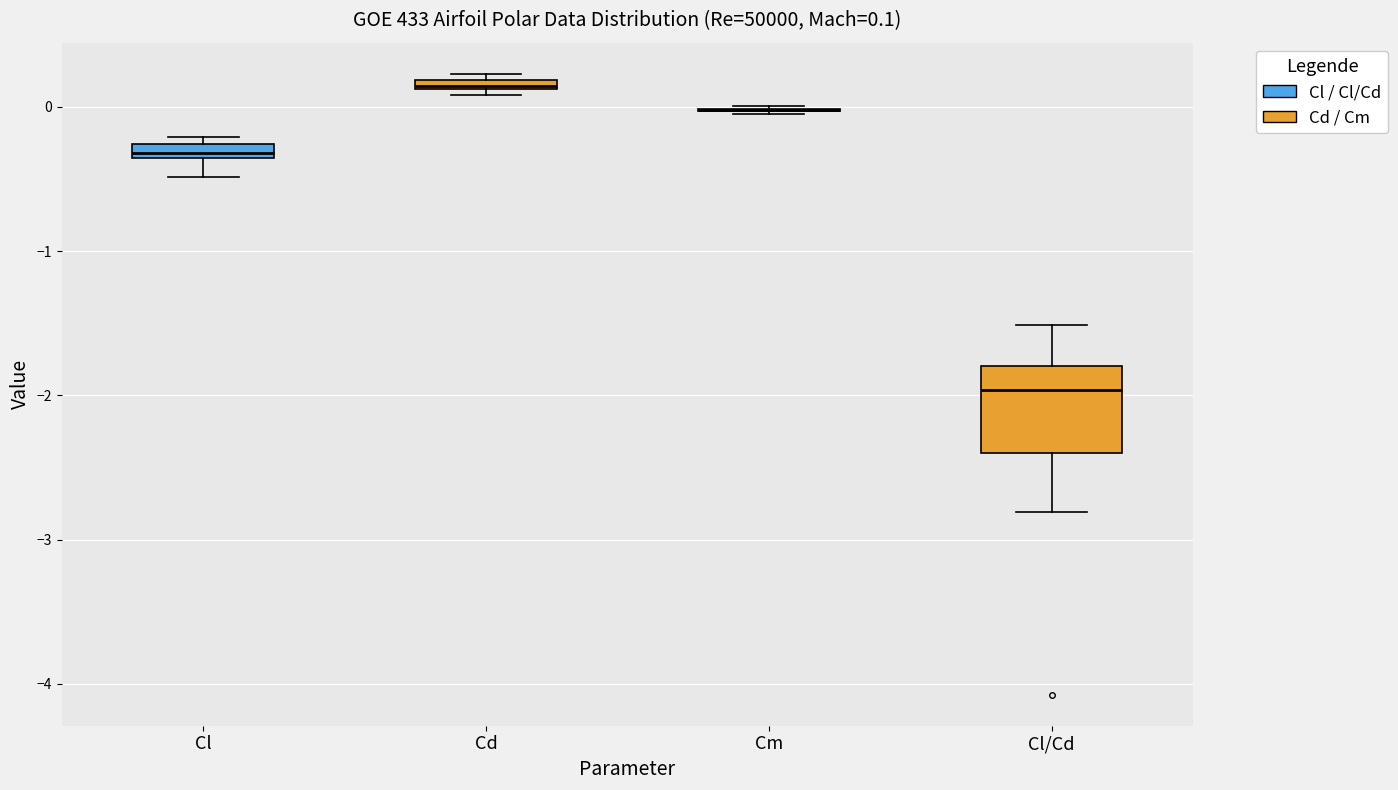

Which box is the tallest, from its lower edge to its upper edge?

Cl/Cd